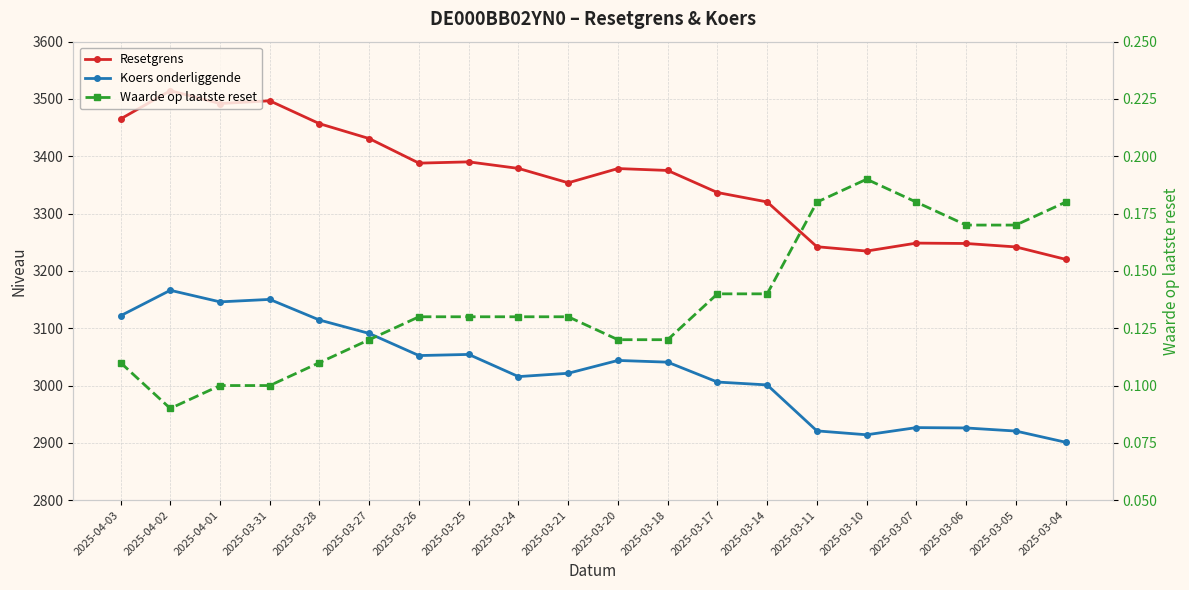

True or false: Waarde op laatste reset has more than 0 interior local peaks.

True